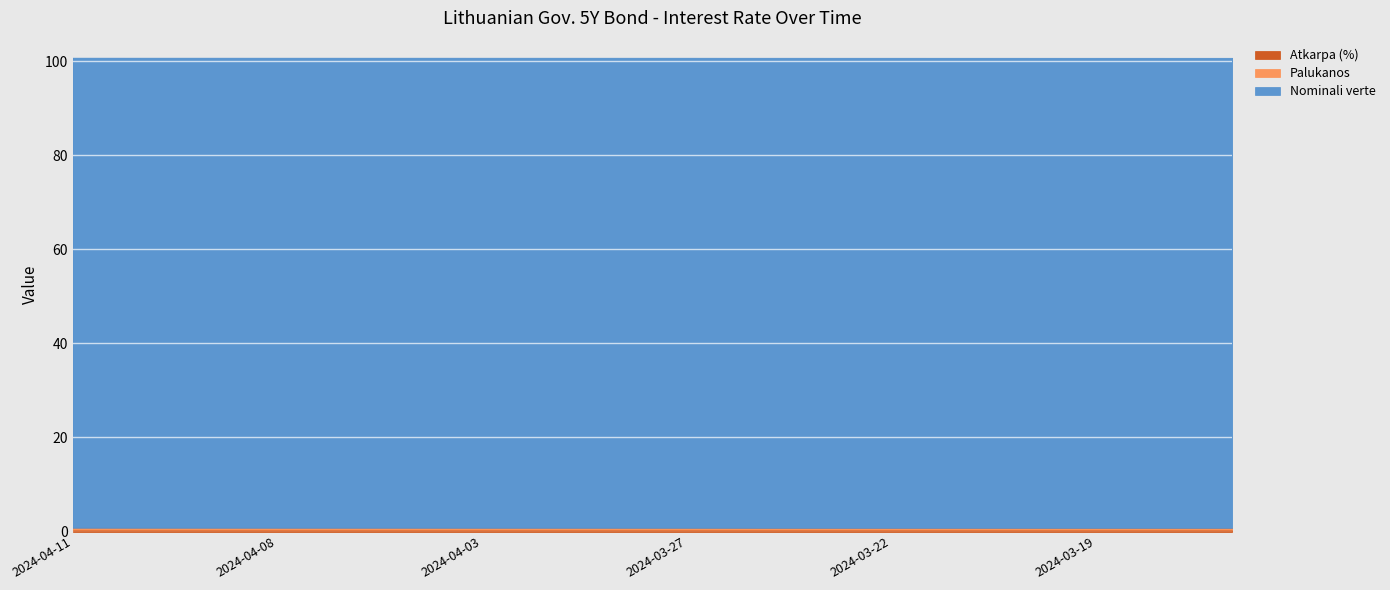

Which category has the highest value across all series?

2024-04-11